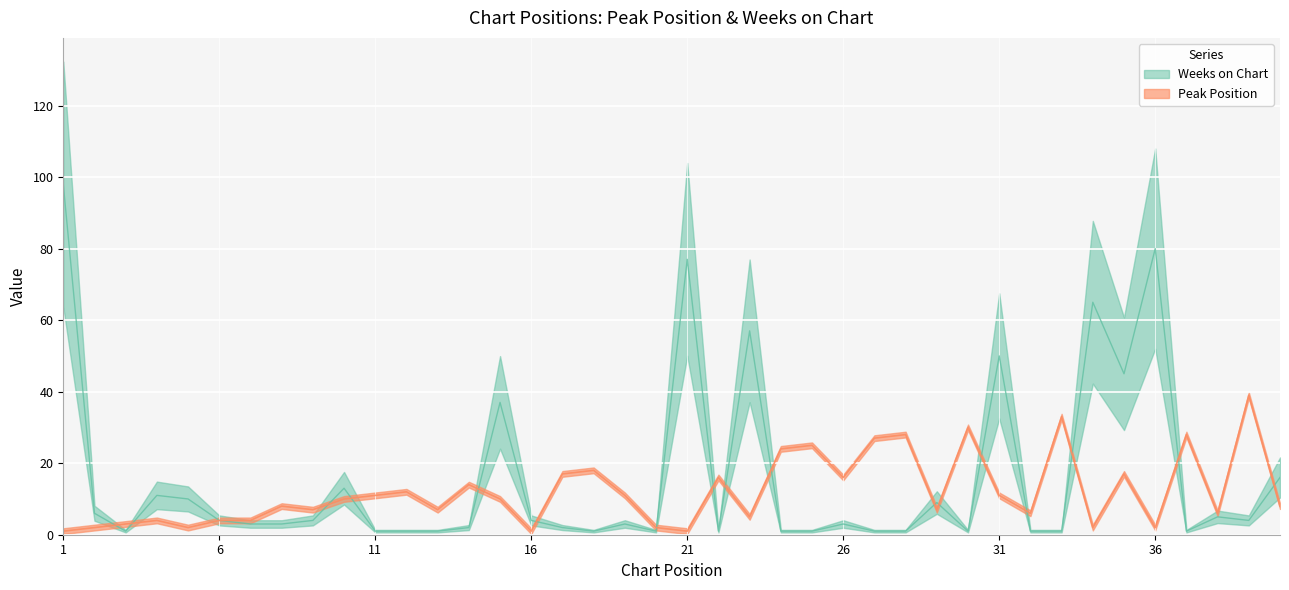

At 1, list the series in order from smallest to largest.

Peak Position, Weeks on Chart